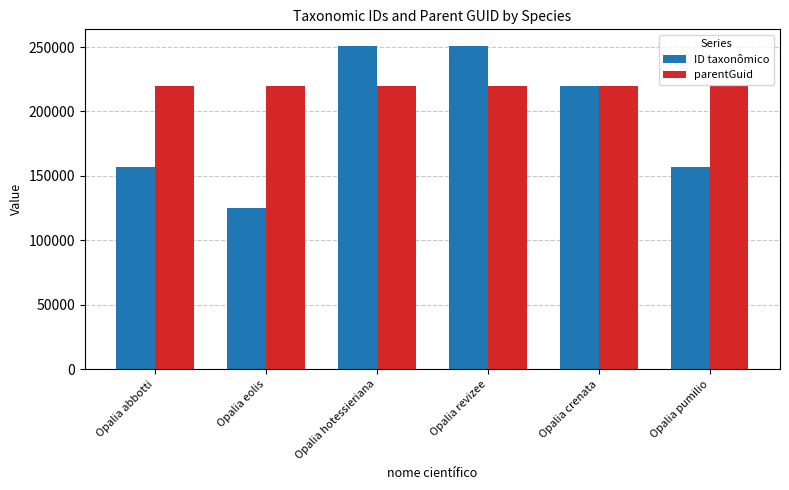

Rank the series by their maximum value, from highest to lowest.

ID taxonômico, parentGuid